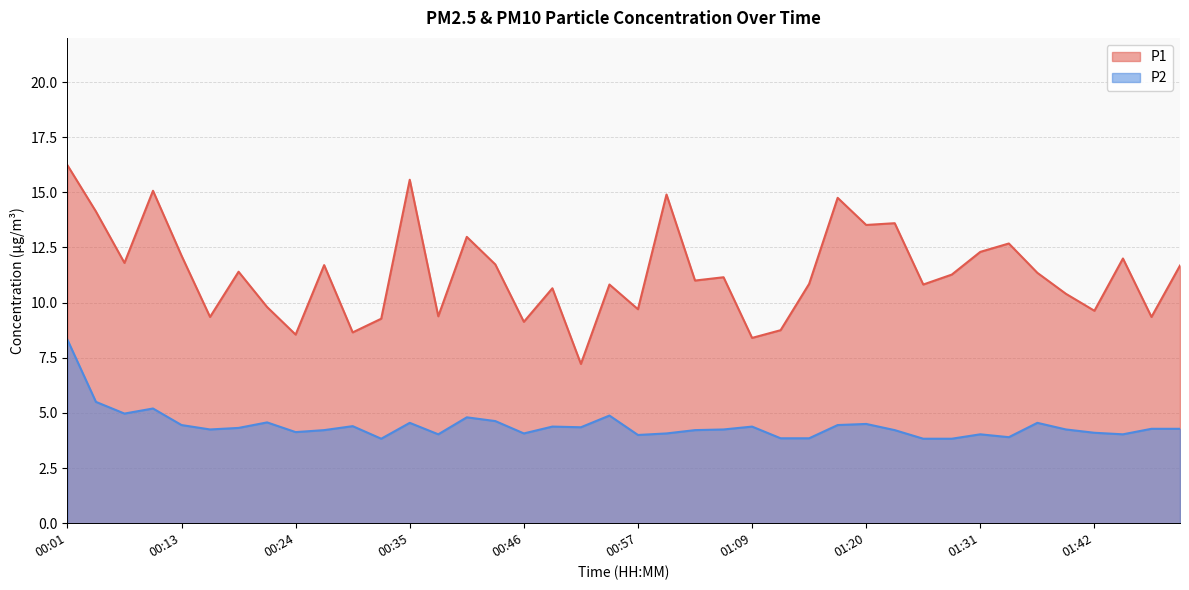

True or false: P2 and P1 intersect in this chart.

False